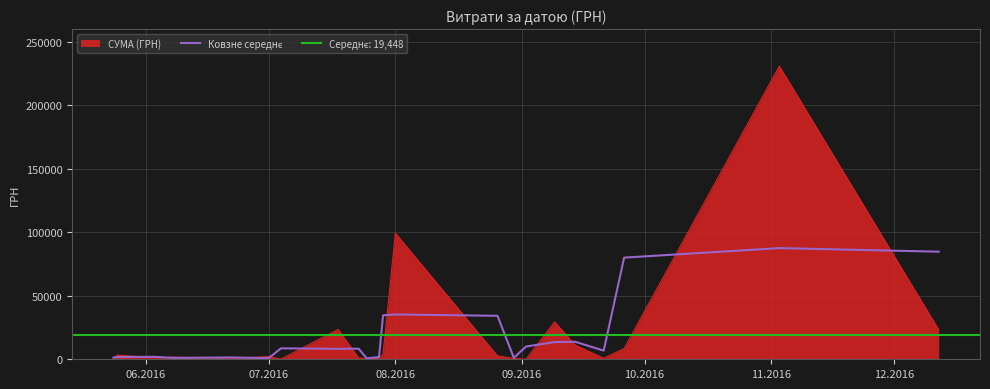

Does the chart display data point markers on the line(s)?

No